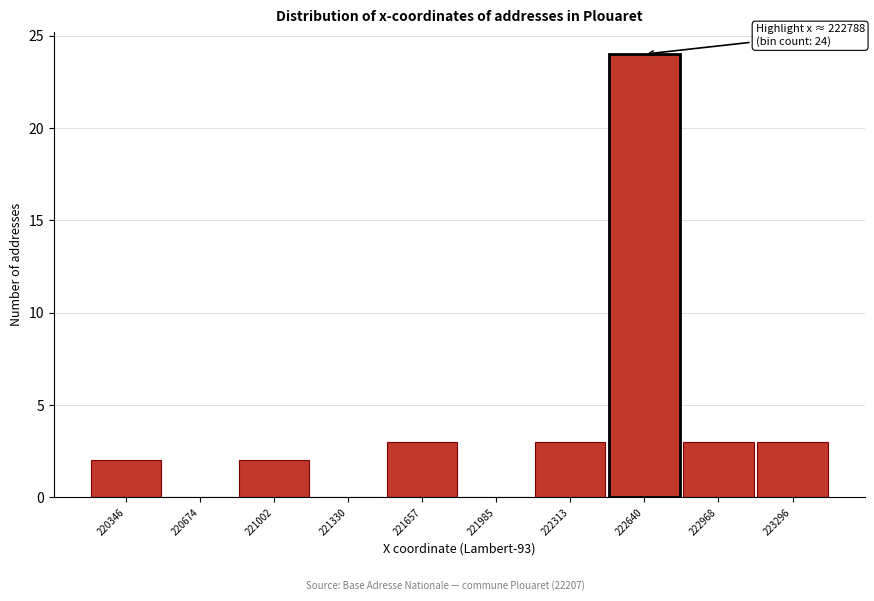

Reading left to right, what are all the values shown in this chart?

220346=2	220674=0	221002=2	221330=0	221657=3	221985=0	222313=3	222640=24	222968=3	223296=3